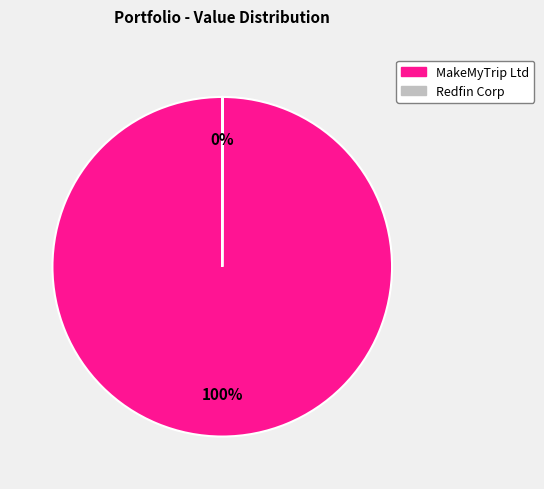

Which slice represents more than half of the pie?

MakeMyTrip Ltd